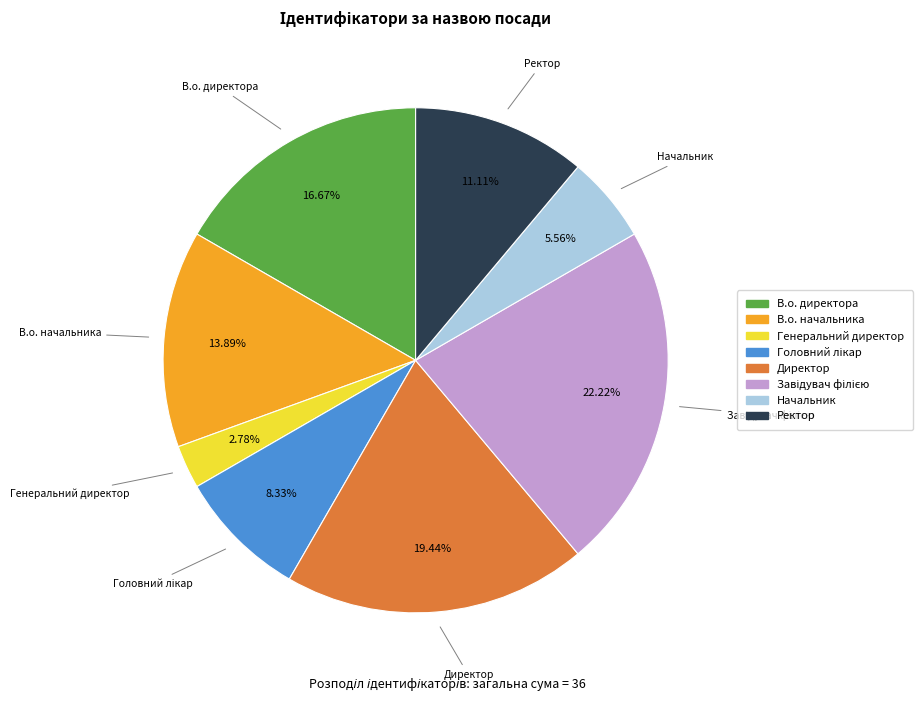

What is the smallest slice in the pie chart?

Генеральний директор